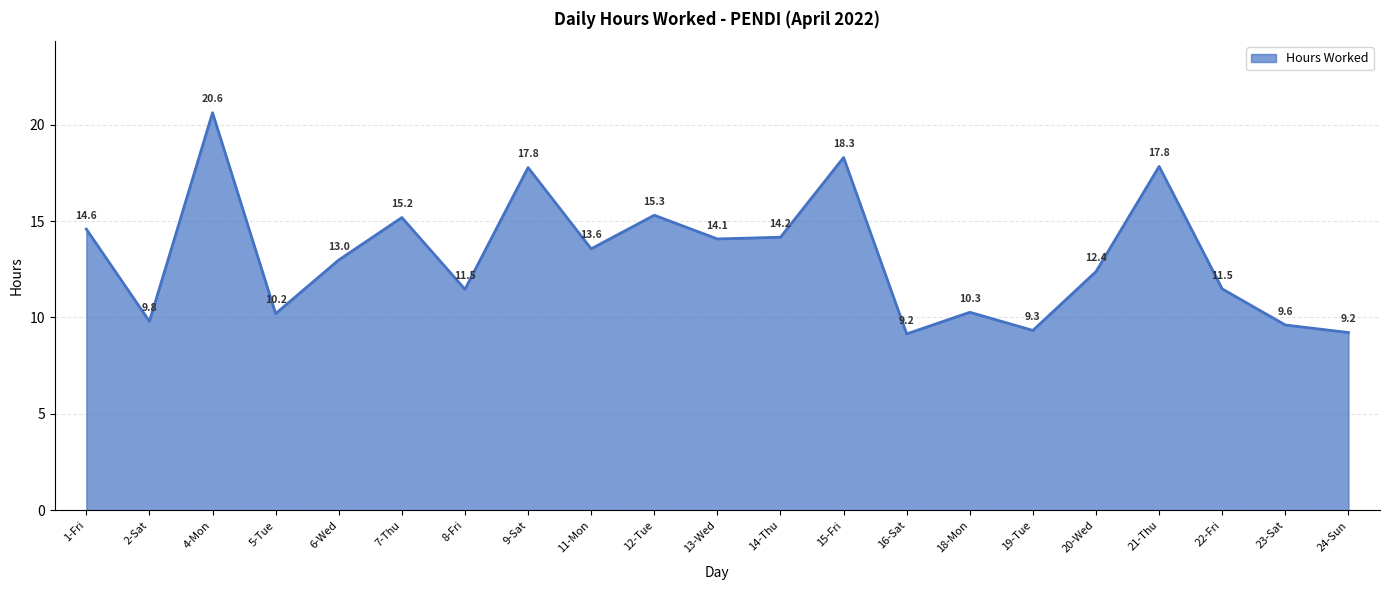

How many distinct data groups are displayed?

1